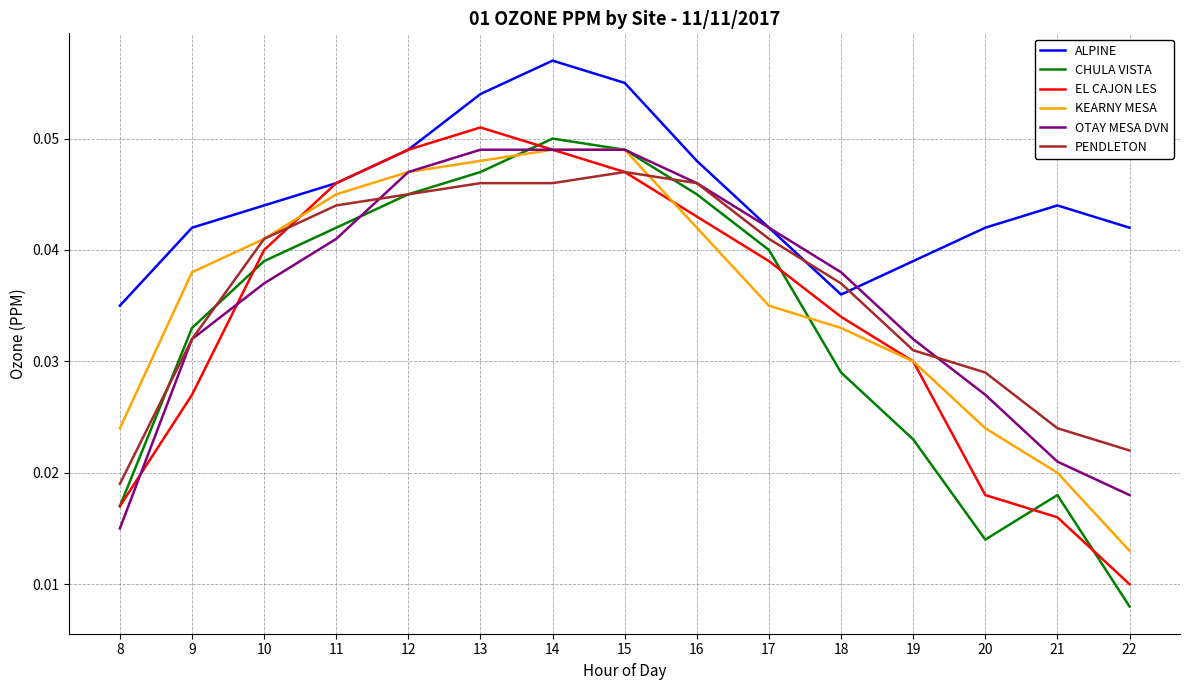

Does the chart have visible grid lines?

Yes